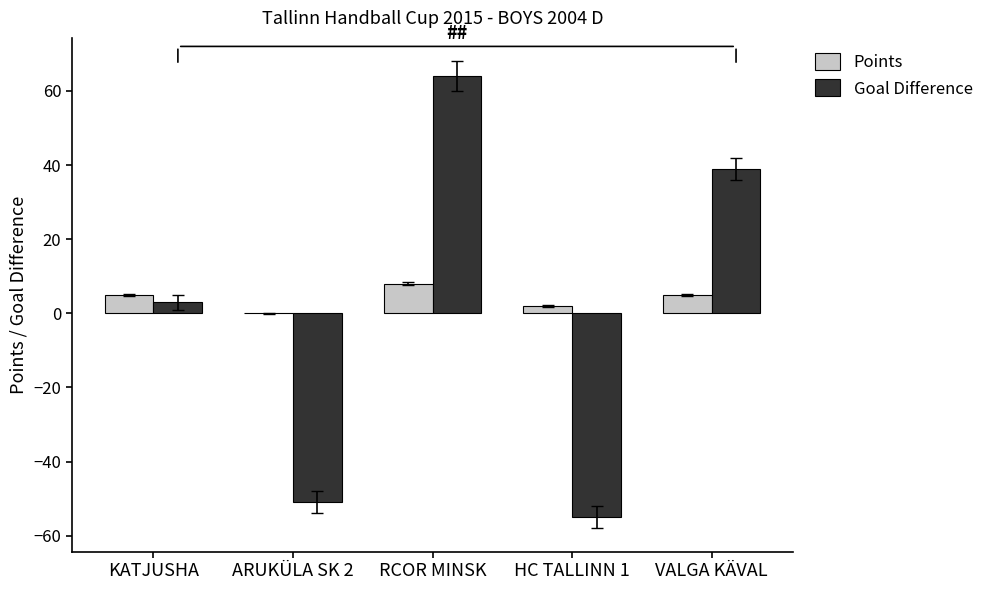

How many data points does each series have?

5